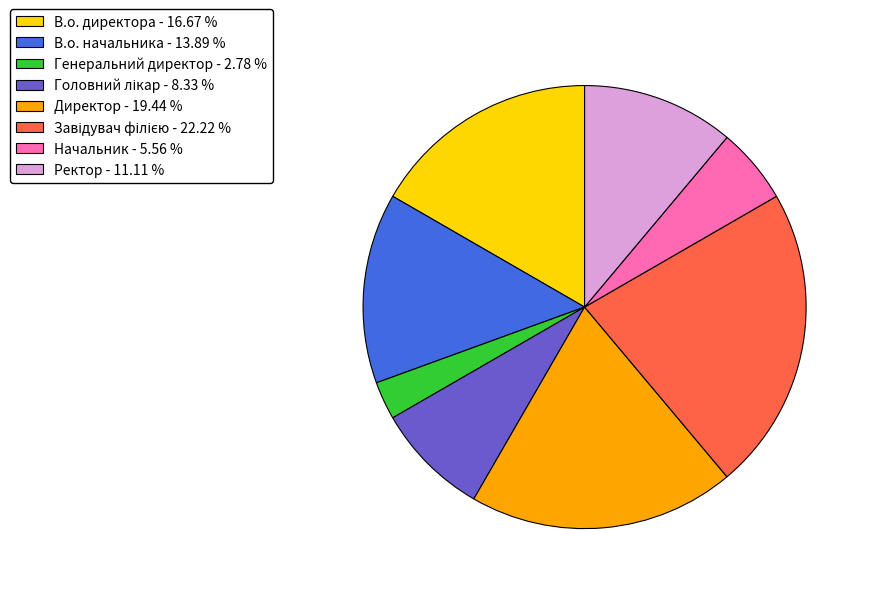

Does any single category account for the majority?

No